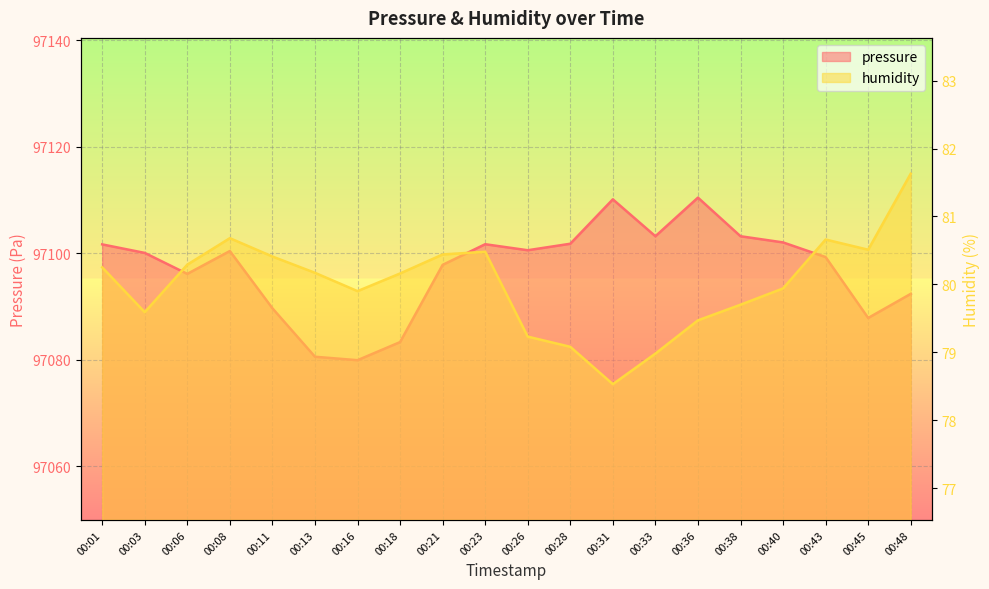

Which series has the largest total across all categories?

pressure